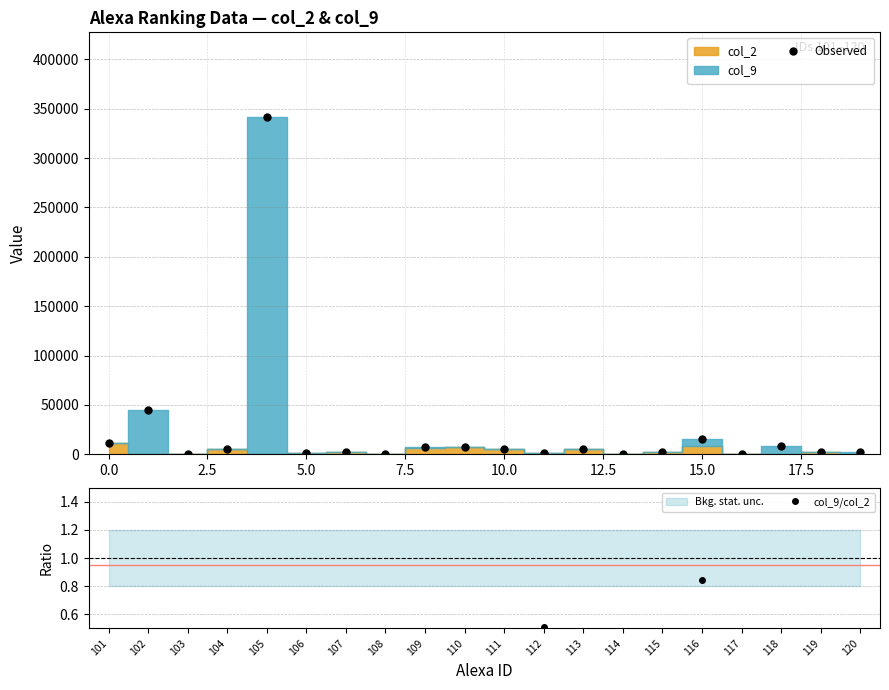

True or false: Observed has more than 1 points higher than both neighbors.

True